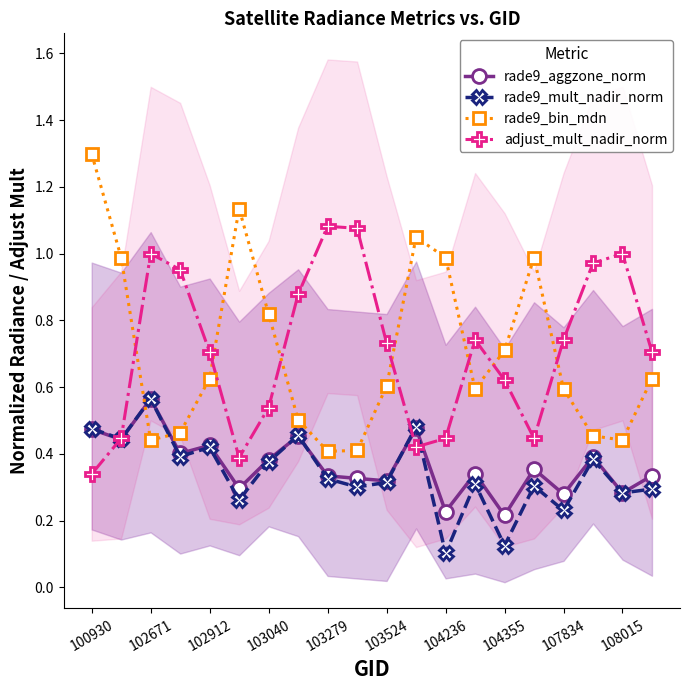

What are all the series names shown in the legend?

rade9_aggzone_norm, rade9_mult_nadir_norm, rade9_bin_mdn, adjust_mult_nadir_norm